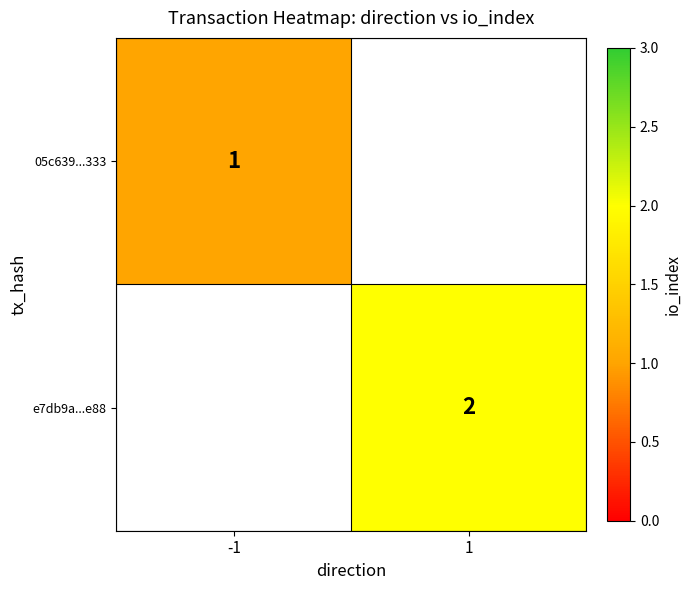

Is the value of 05c639...333 at -1 greater than the value of e7db9a...e88 at 1?

No